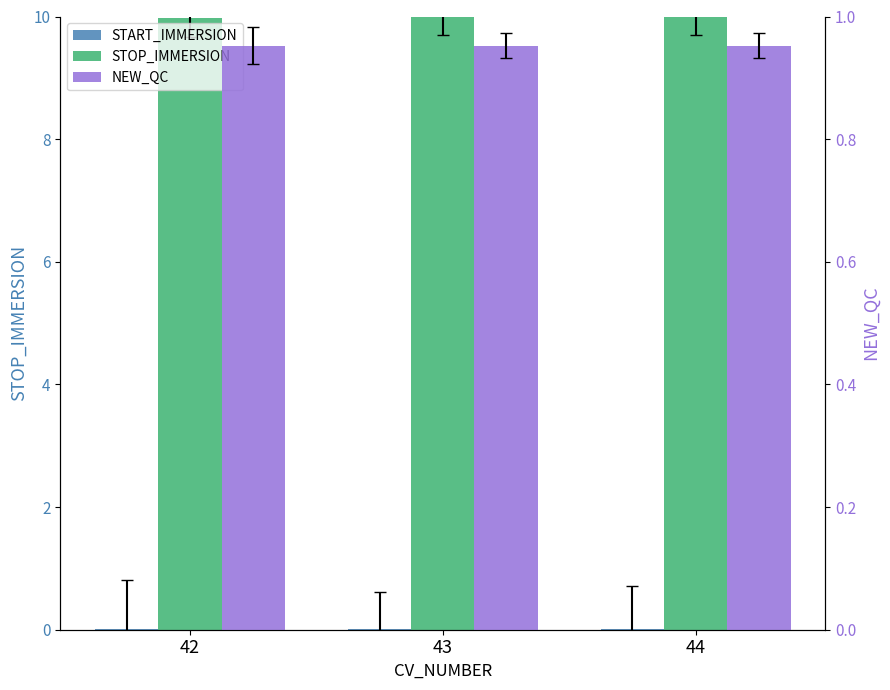

How many bars are there in each group?

3